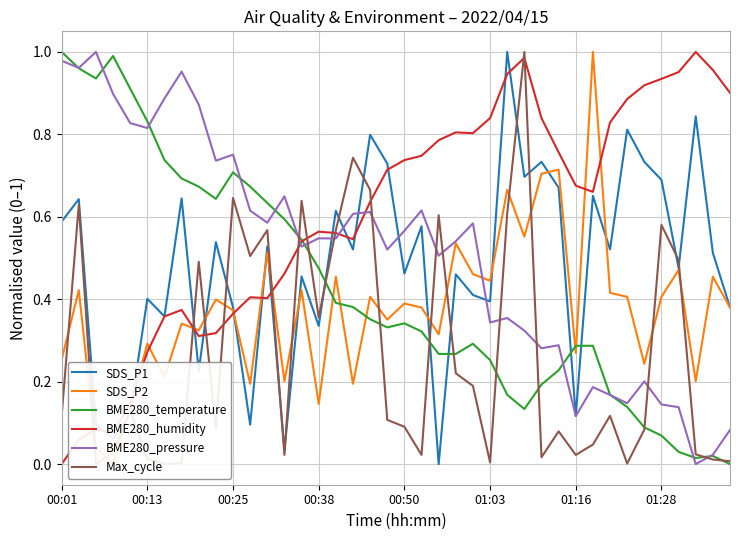

What are all the series names shown in the legend?

SDS_P1, SDS_P2, BME280_temperature, BME280_humidity, BME280_pressure, Max_cycle